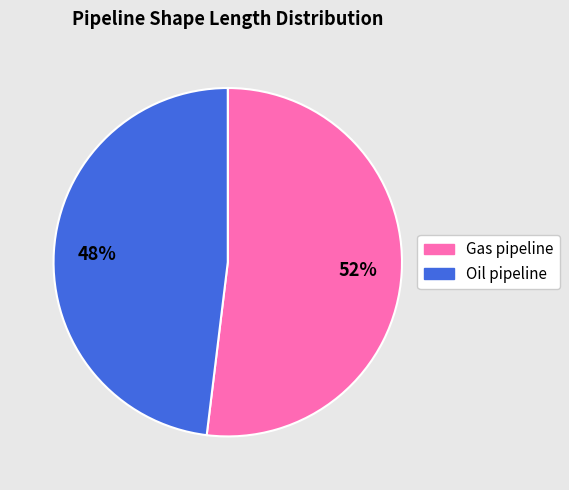

Between Oil pipeline and Gas pipeline, which is larger?

Gas pipeline